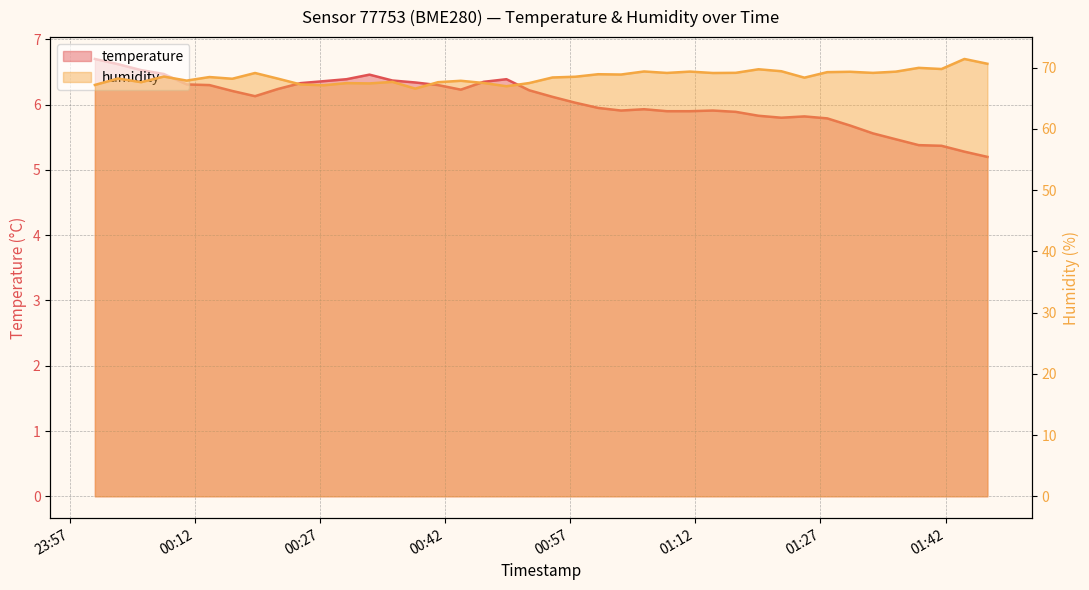

Between 2023-04-24T00:00:02 and 2023-04-24T00:16:30, which series saw the biggest shift?

humidity